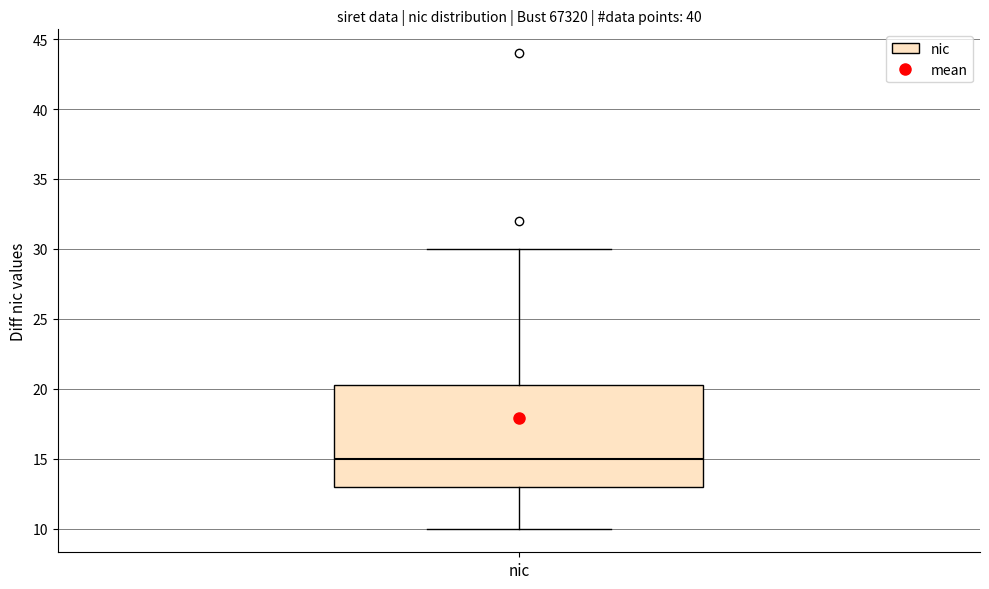

Read this box plot against the y-axis: the position of the median line, the range covered by the box, and the ends of both whiskers. The values are not printed on the chart, so give them approximately, as read against the axis.

median 15.0, box 13.0 to 20.5, whiskers 10.0 to 30.0